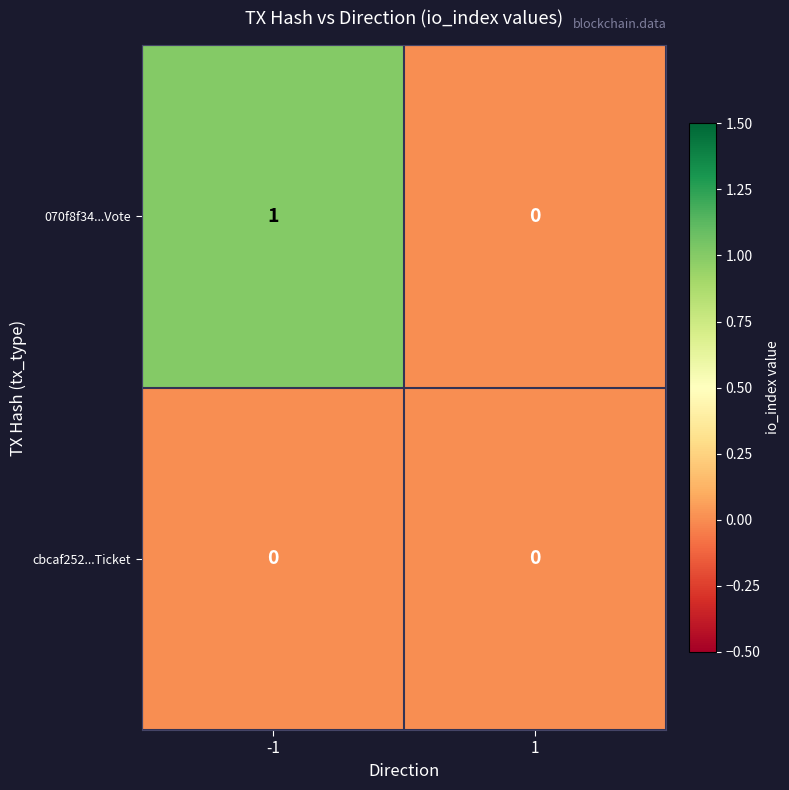

Reading left to right, extract all data points from this chart.

070f8f34...Vote: 1	0
cbcaf252...Ticket: 0	0